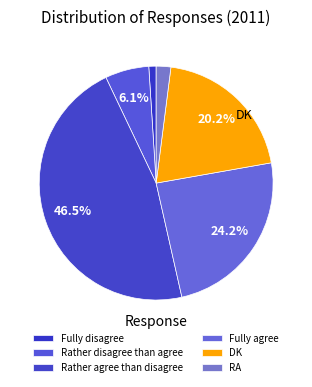

What is the change in value from Rather agree than disagree to RA?

-44